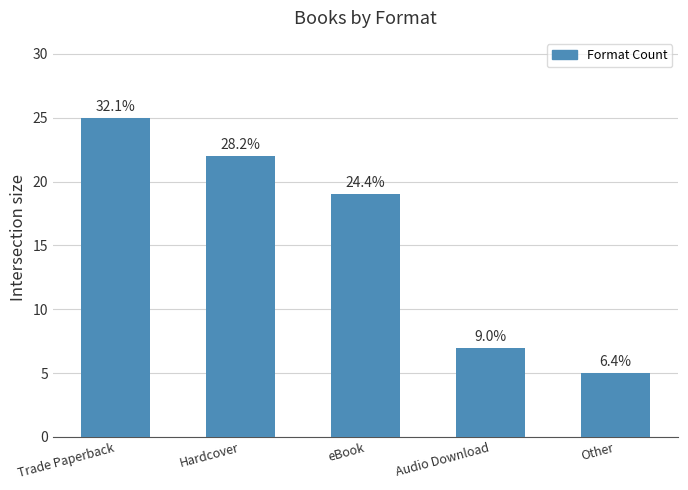

Which label corresponds to the smallest value in the chart?

Other